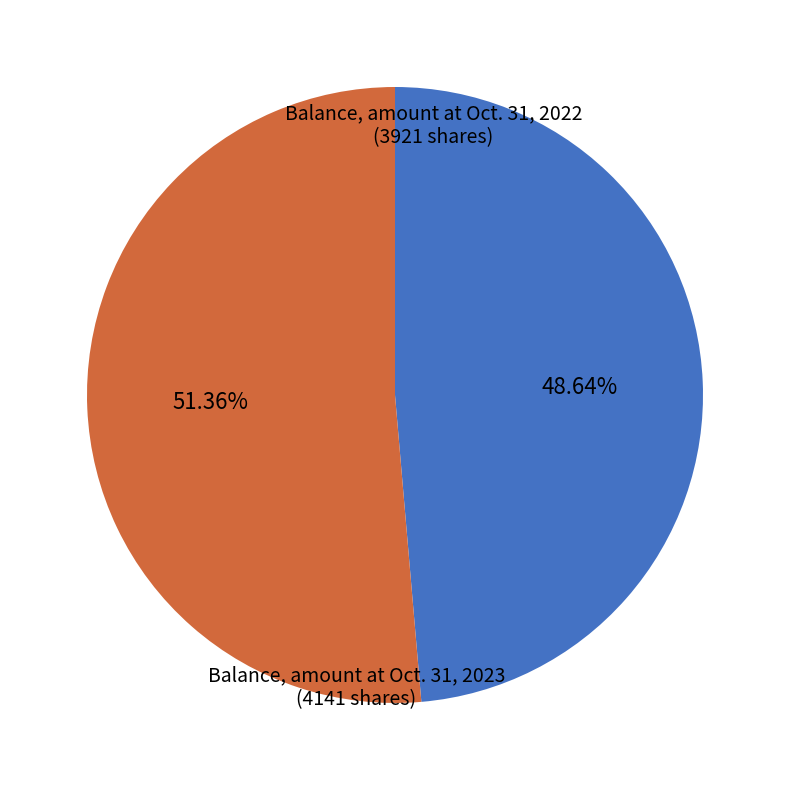

How many segments does this pie chart have?

2